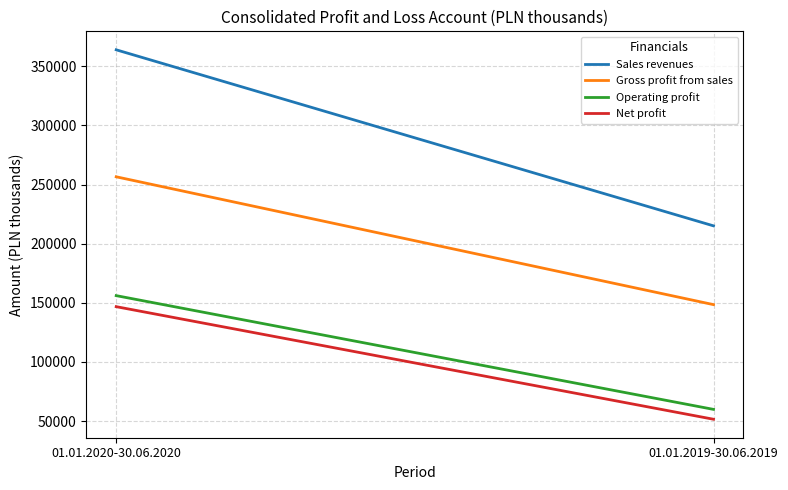

What is the difference between the Operating profit values at 01.01.2019-30.06.2019 and 01.01.2020-30.06.2020?

96199